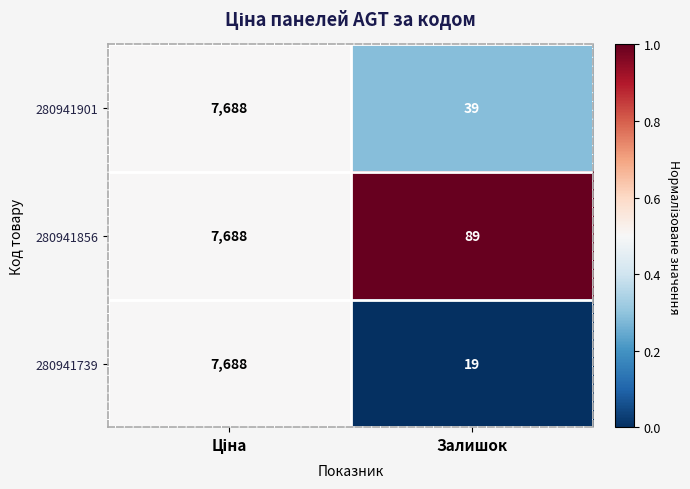

Rank the series at Залишок from lowest to highest value.

280941739, 280941901, 280941856